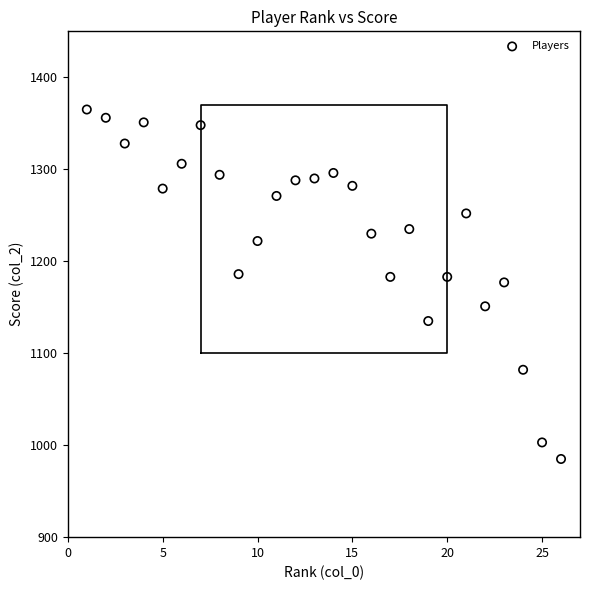

What is the range of X values (max minus min)?

25